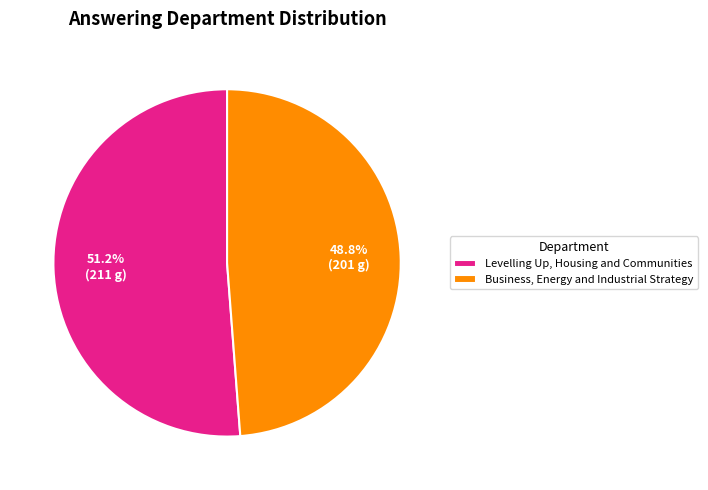

Rank the categories by value from highest to lowest.

Levelling Up, Housing and Communities, Business, Energy and Industrial Strategy